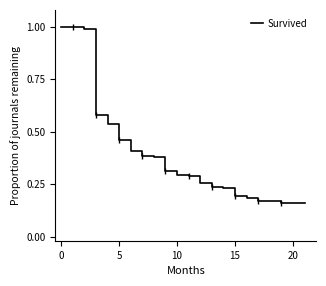

True or false: Survived has a value of 0.1 at 20.

False